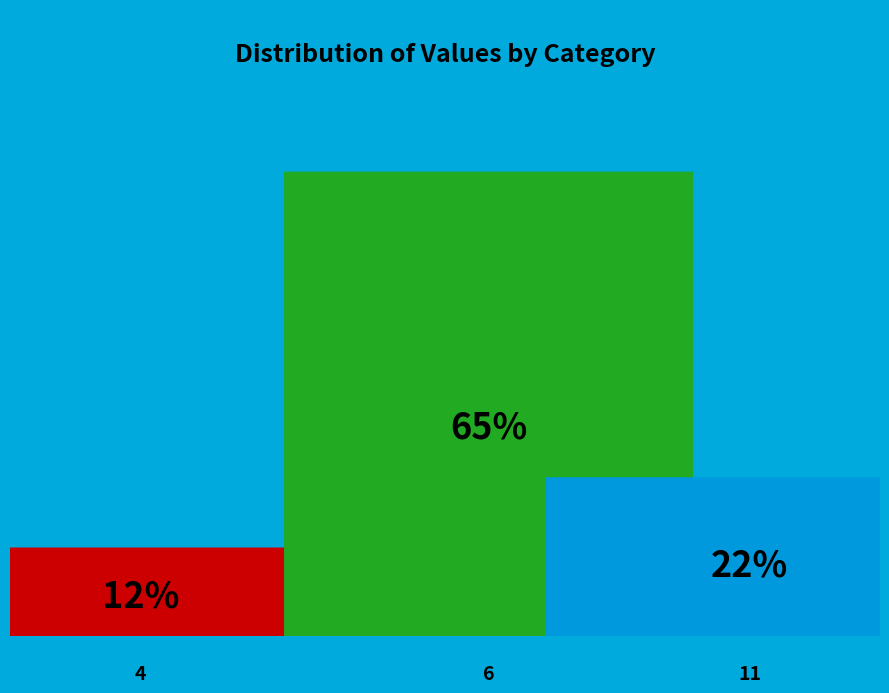

What is the total percentage of 11 and 6?

87.6%